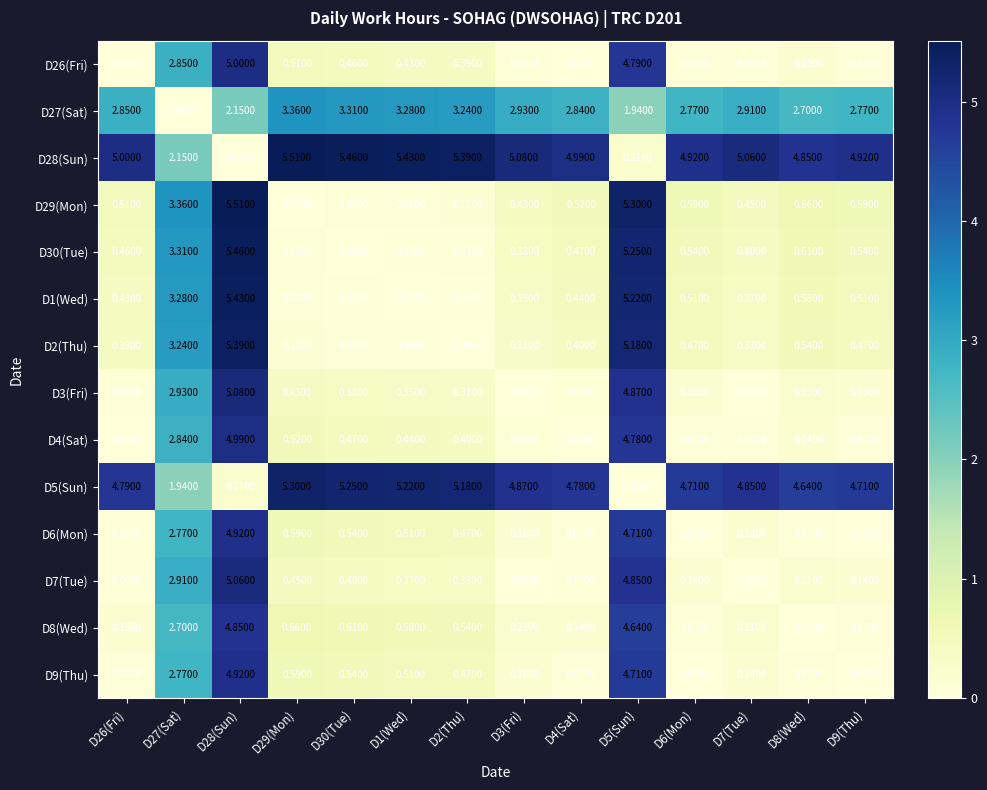

Is the value of D2(Thu) at D28(Sun) greater than the value of D5(Sun) at D9(Thu)?

Yes